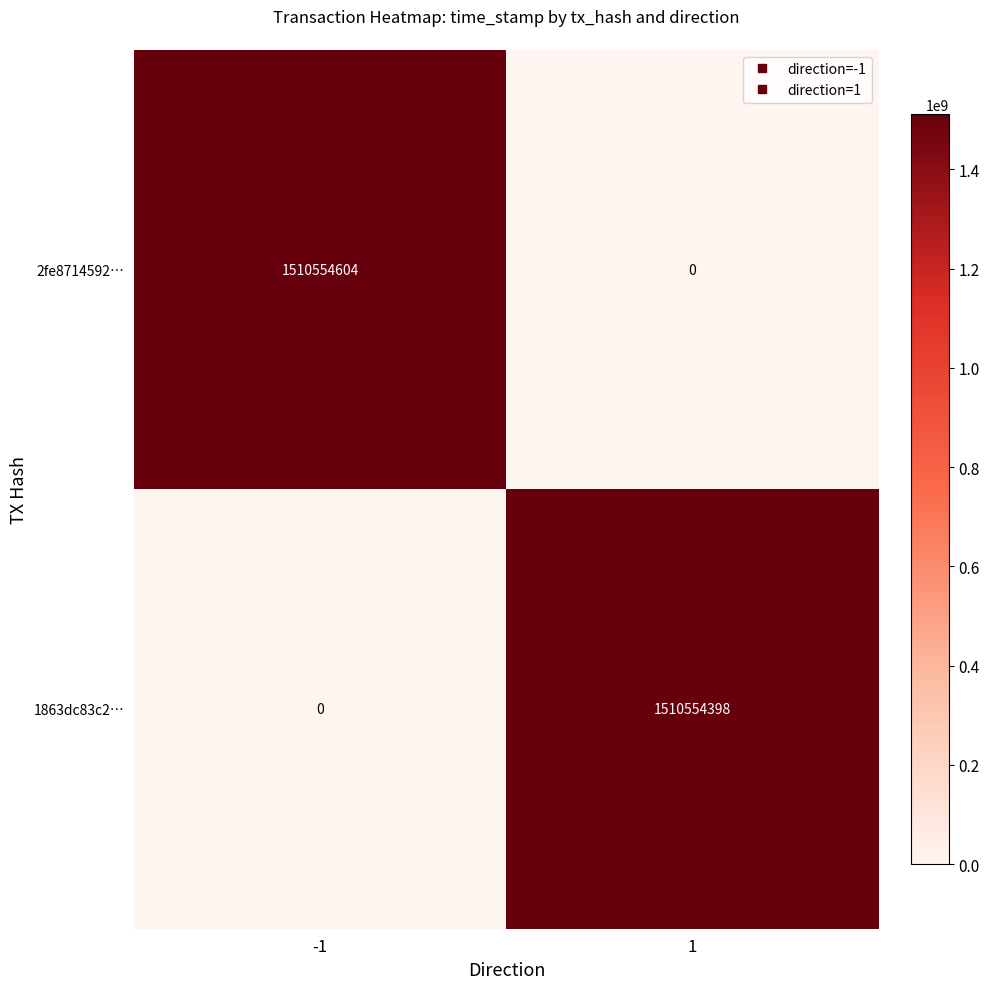

What is the average value of the 2fe8714592… series?

755277302